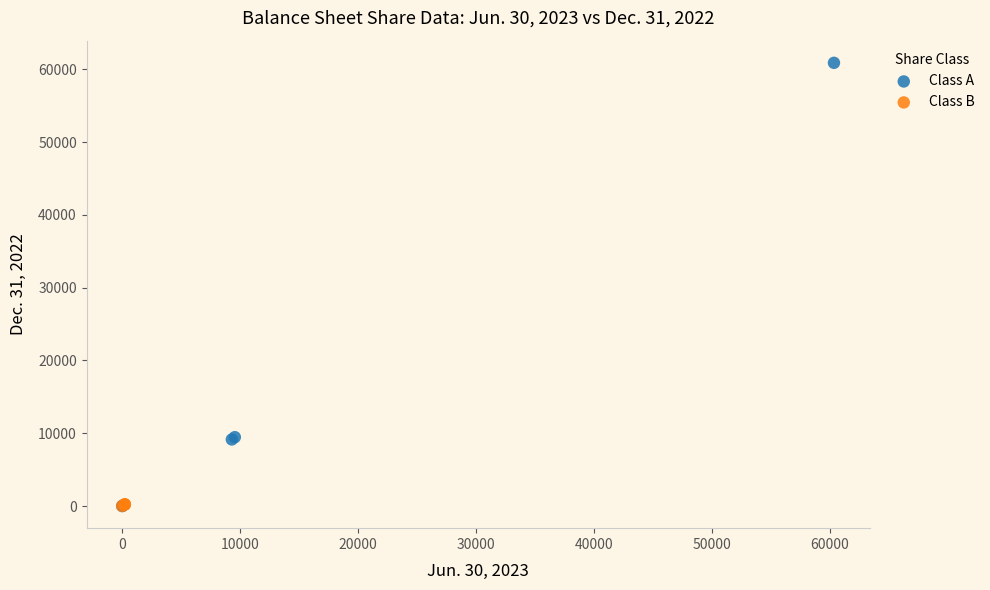

Which series has the largest Y range (max minus min)?

Class A